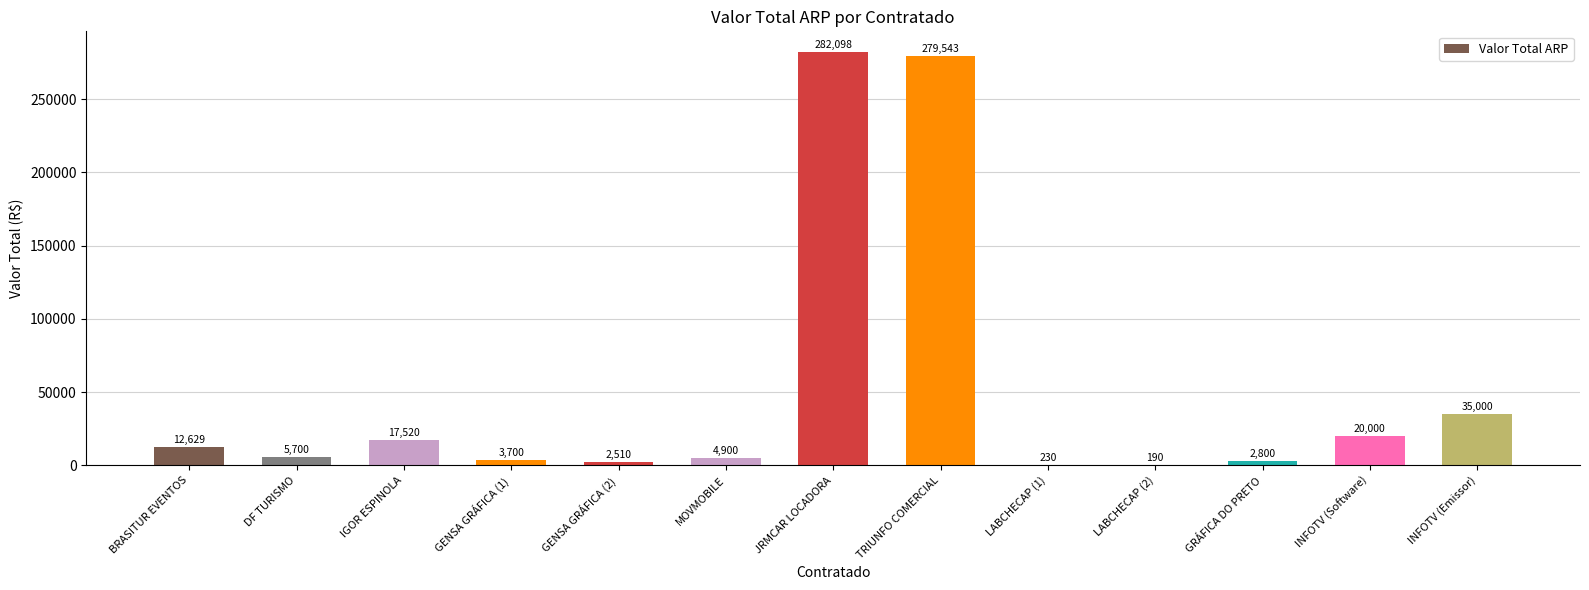

Where is the data nearest to the value 141143?

INFOTV (Emissor)